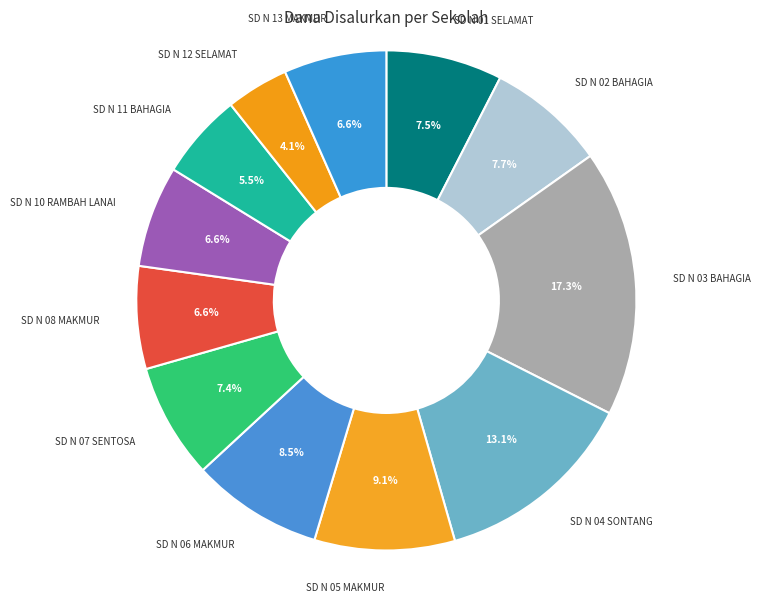

To the nearest percent, what is the average slice percentage?

8%